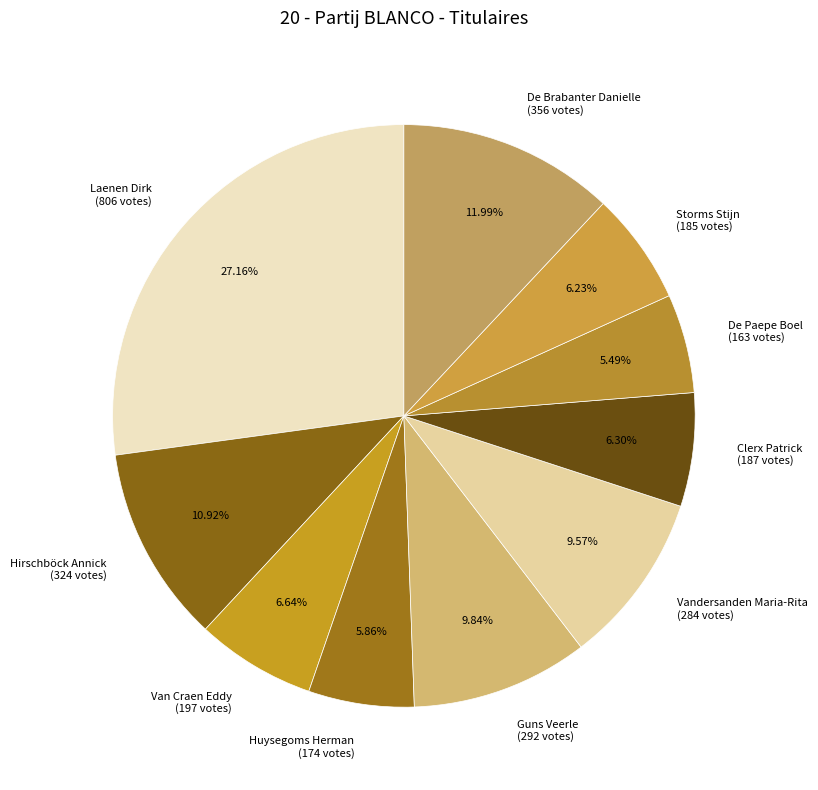

What percentage is the Huysegoms Herman slice, to the nearest percent?

6%